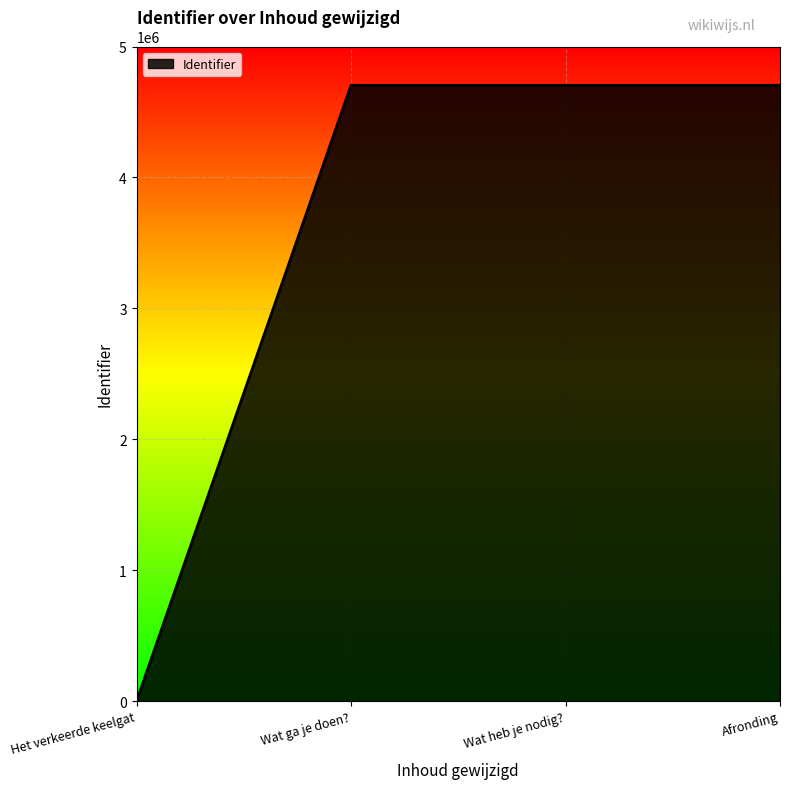

The value at Wat heb je nodig? is 4703779. True or false?

True